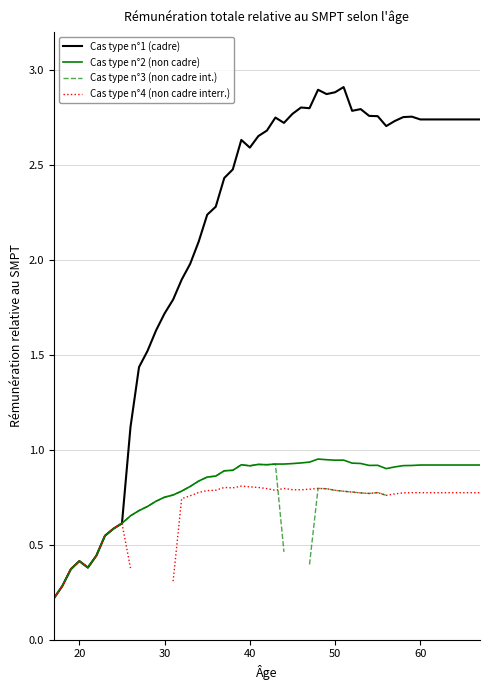

What is the maximum value for Cas type n°1 (cadre)?

2.9